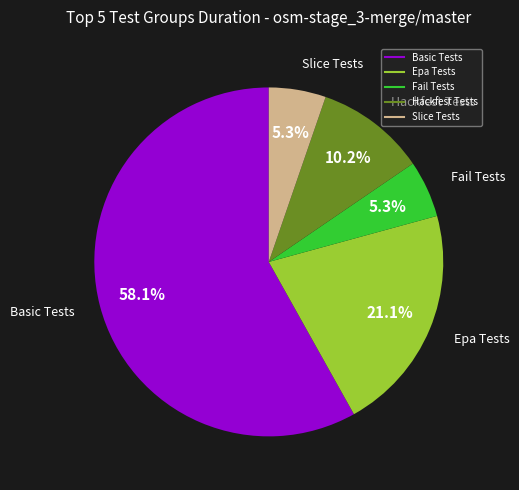

Does any single category account for the majority?

Yes